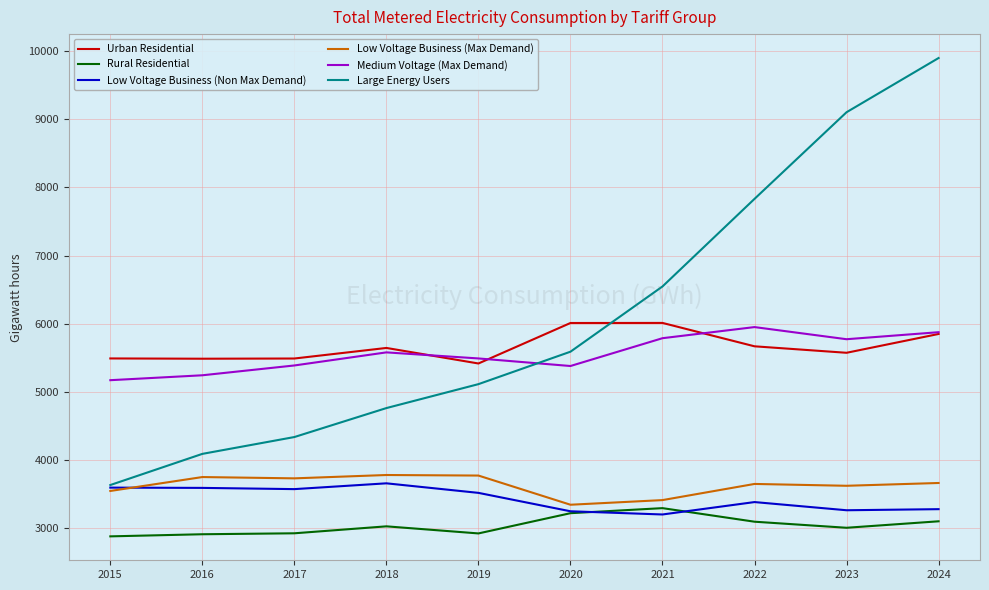

Which series has the widest spread of values?

Large Energy Users